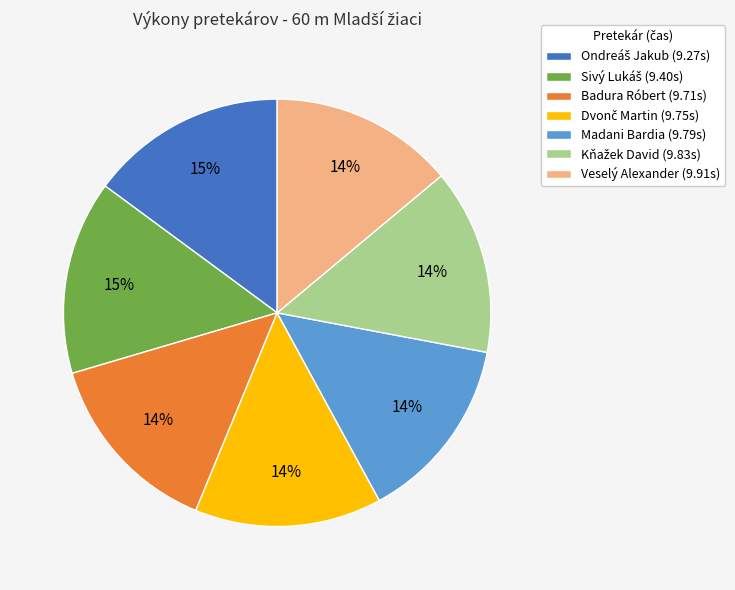

To the nearest percent, what is the average slice percentage?

14%